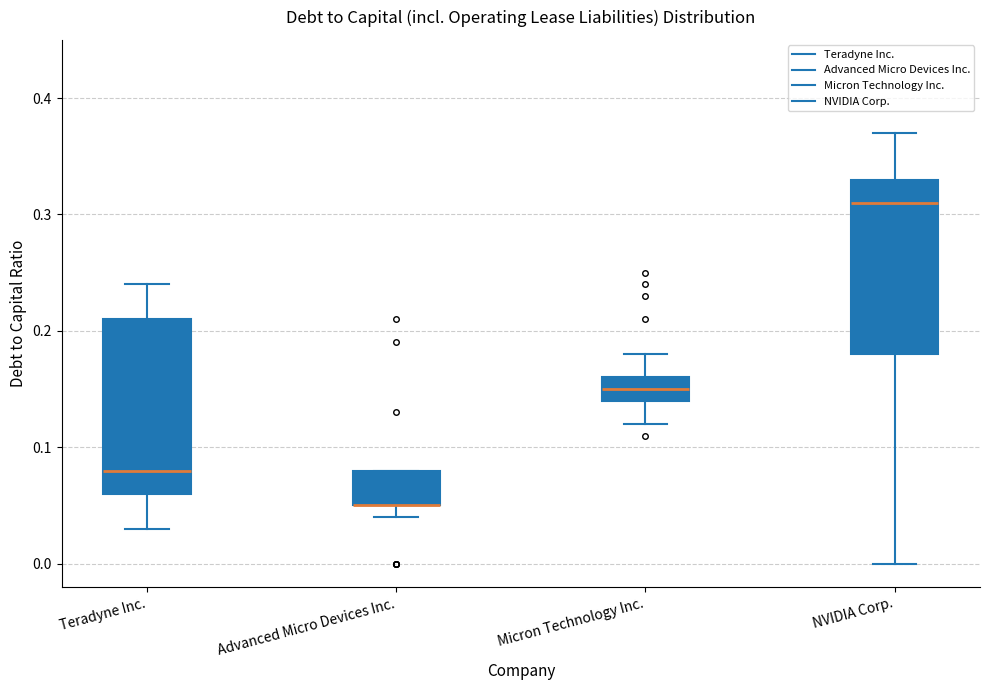

Reading left to right, read every box against the y-axis: the position of its median line, the range the box covers, and the ends of its whiskers. The values are not printed on the chart, so give them approximately, as read against the axis.

Teradyne Inc.: median 0.08, box 0.06 to 0.21, whiskers 0.03 to 0.24
Advanced Micro Devices Inc.: median 0.05 (drawn on the box's lower edge), box 0.05 to 0.08, whiskers 0.04 to 0.08
Micron Technology Inc.: median 0.15, box 0.14 to 0.16, whiskers 0.12 to 0.18
NVIDIA Corp.: median 0.31, box 0.18 to 0.33, whiskers 0.00 to 0.37